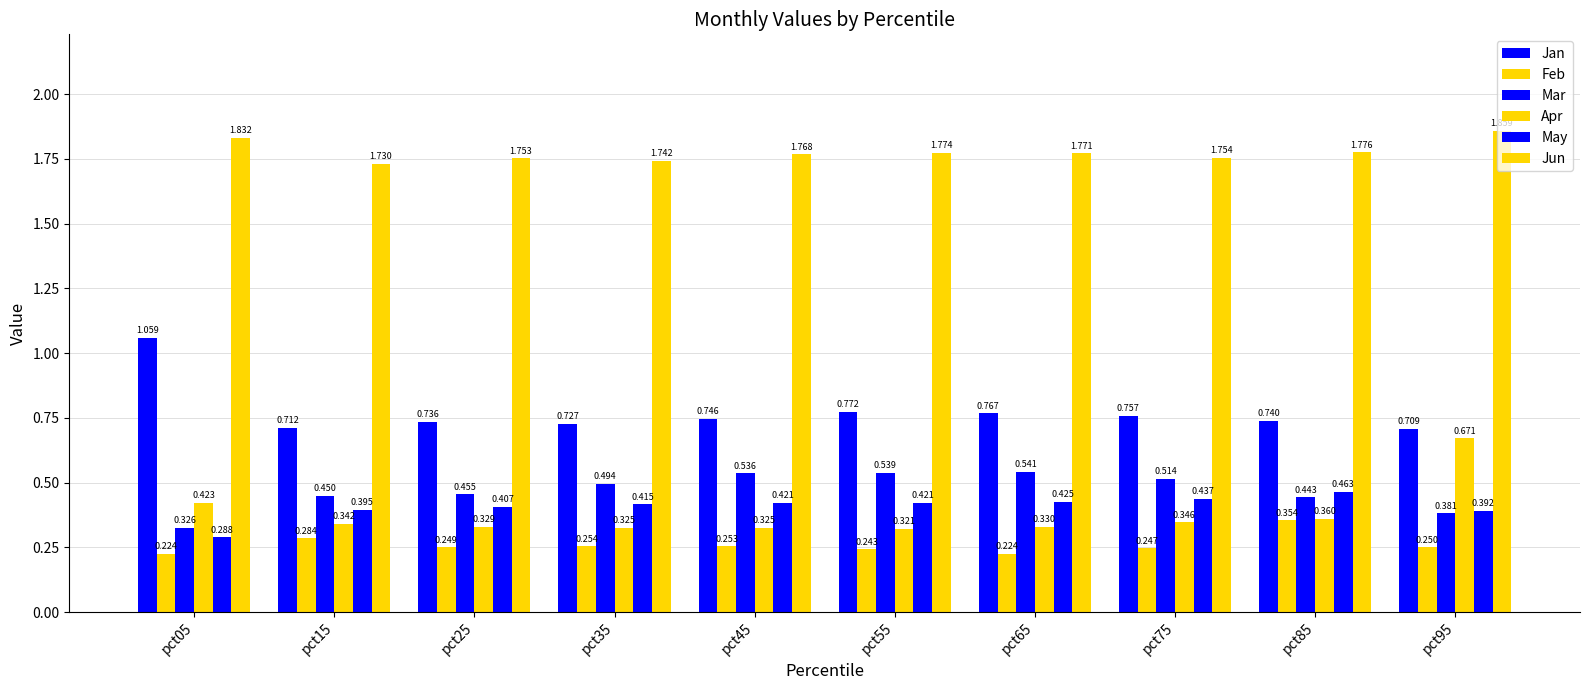

Does the chart contain any negative values?

No